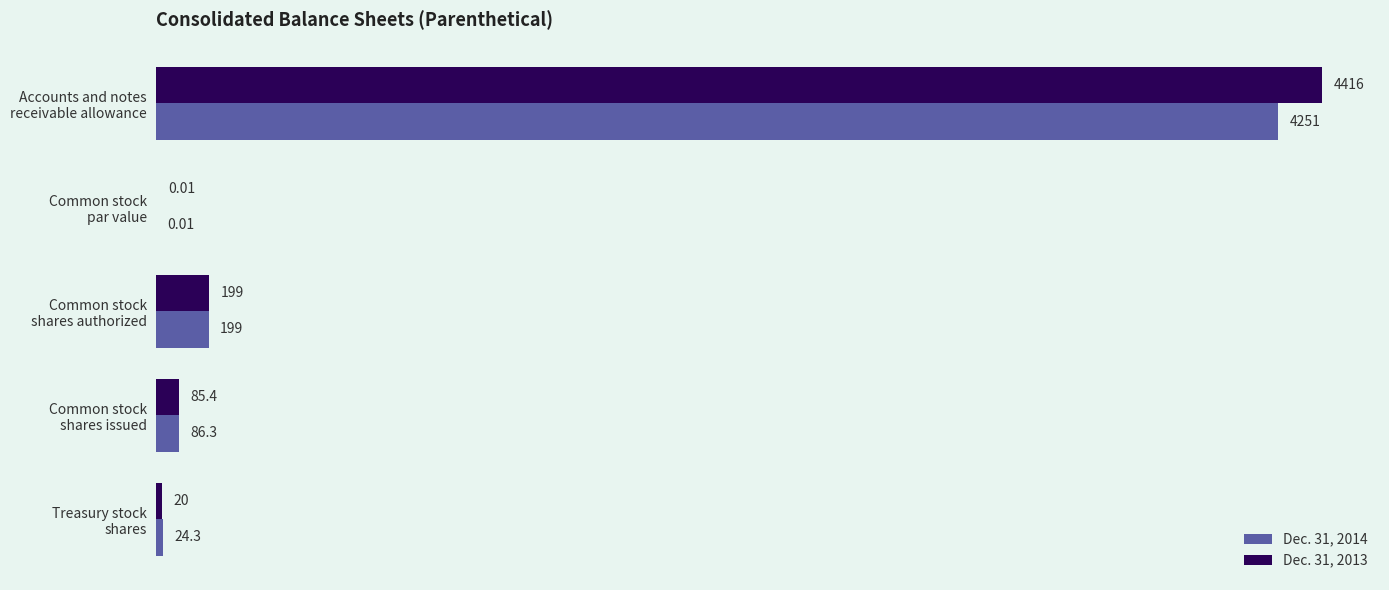

Which series has the largest total across all categories?

Dec. 31, 2013